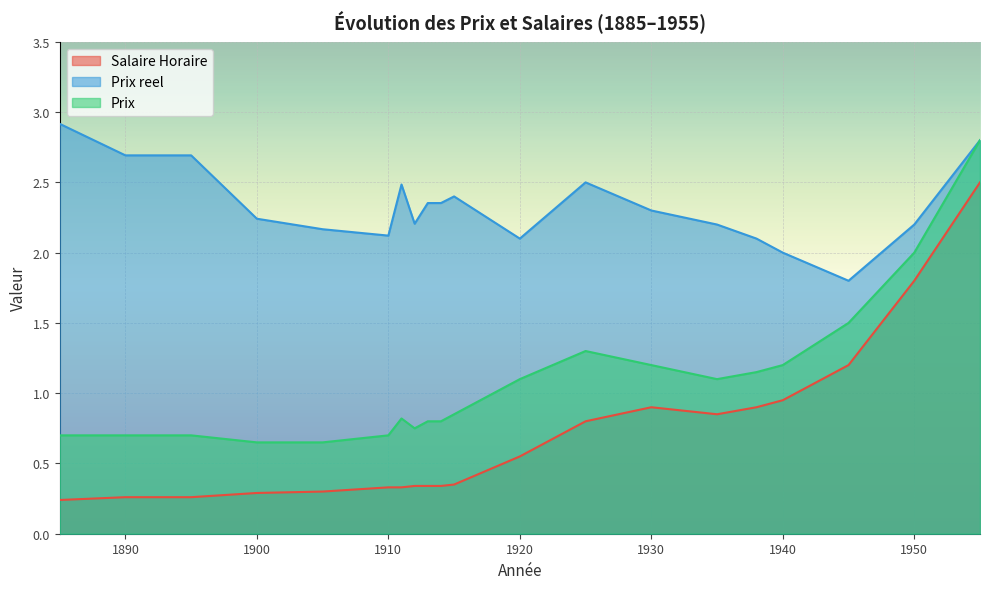

The value of Prix at 1905 is 0.9. True or false?

False